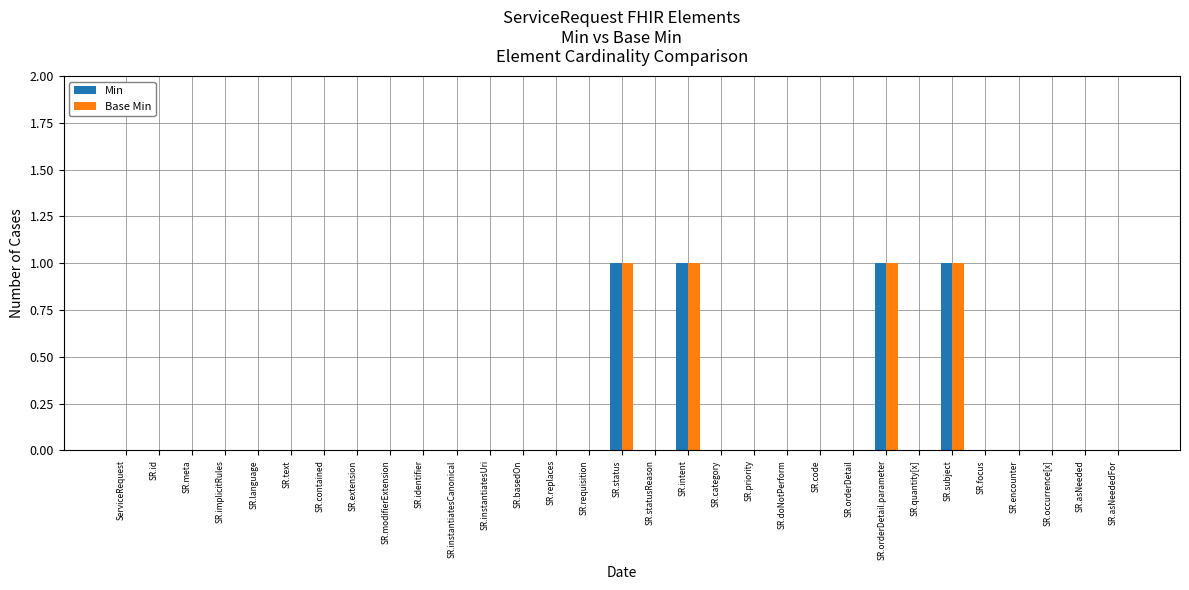

The value of Min at SR.quantity[x] is 0. True or false?

True